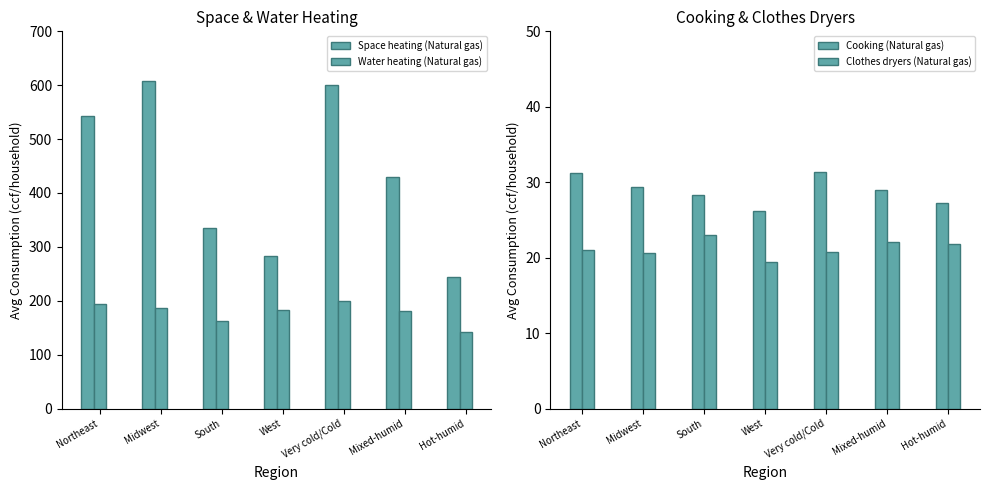

Which label corresponds to the smallest value in the chart?

West